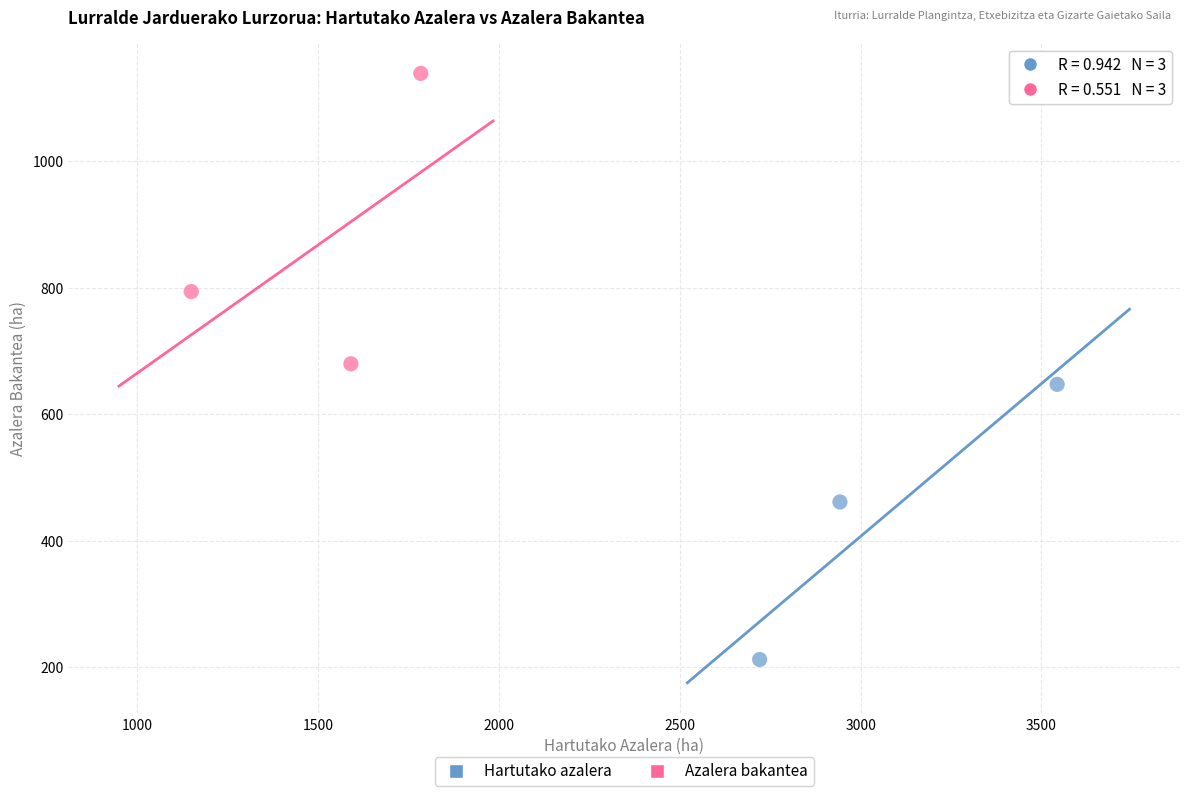

Which series reaches the minimum Y coordinate?

Hartutako azalera